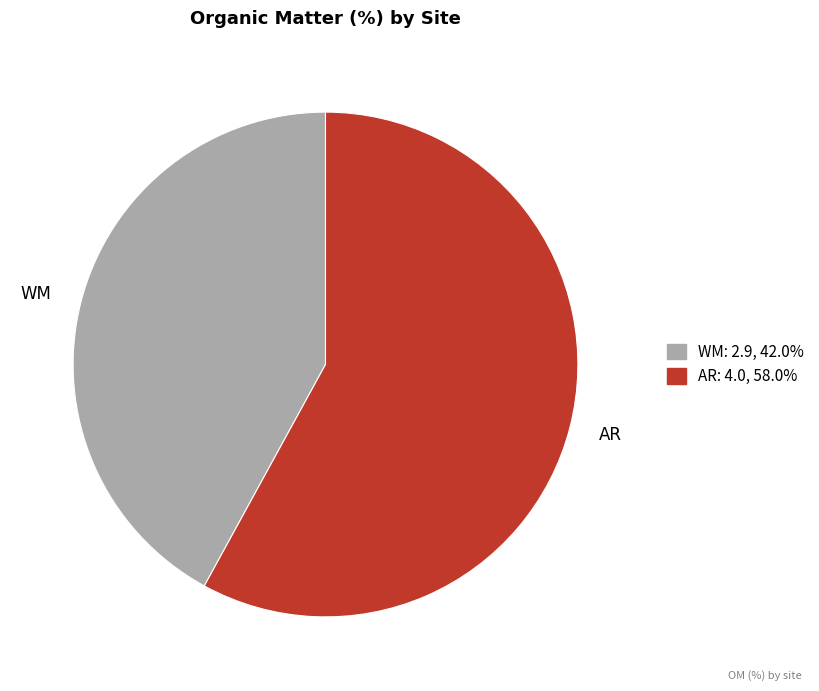

What is the smallest slice in the pie chart?

WM